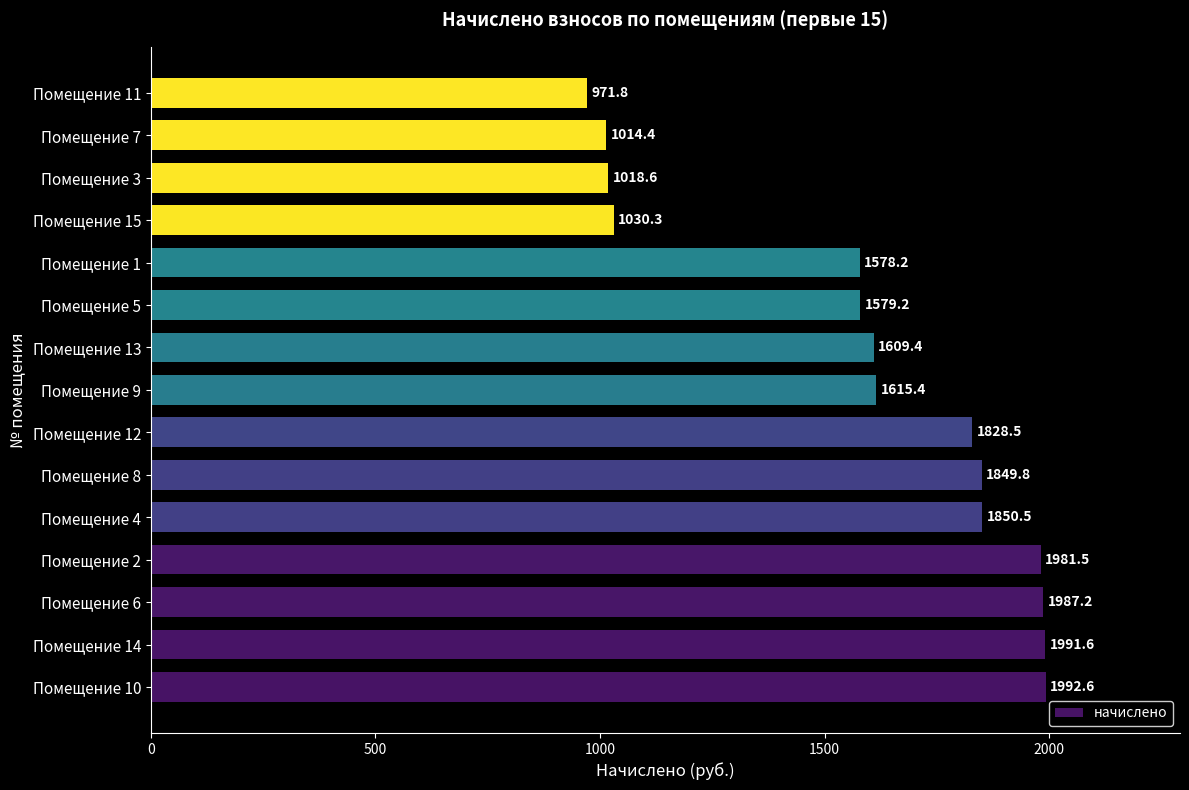

What is the average value?

1593.3